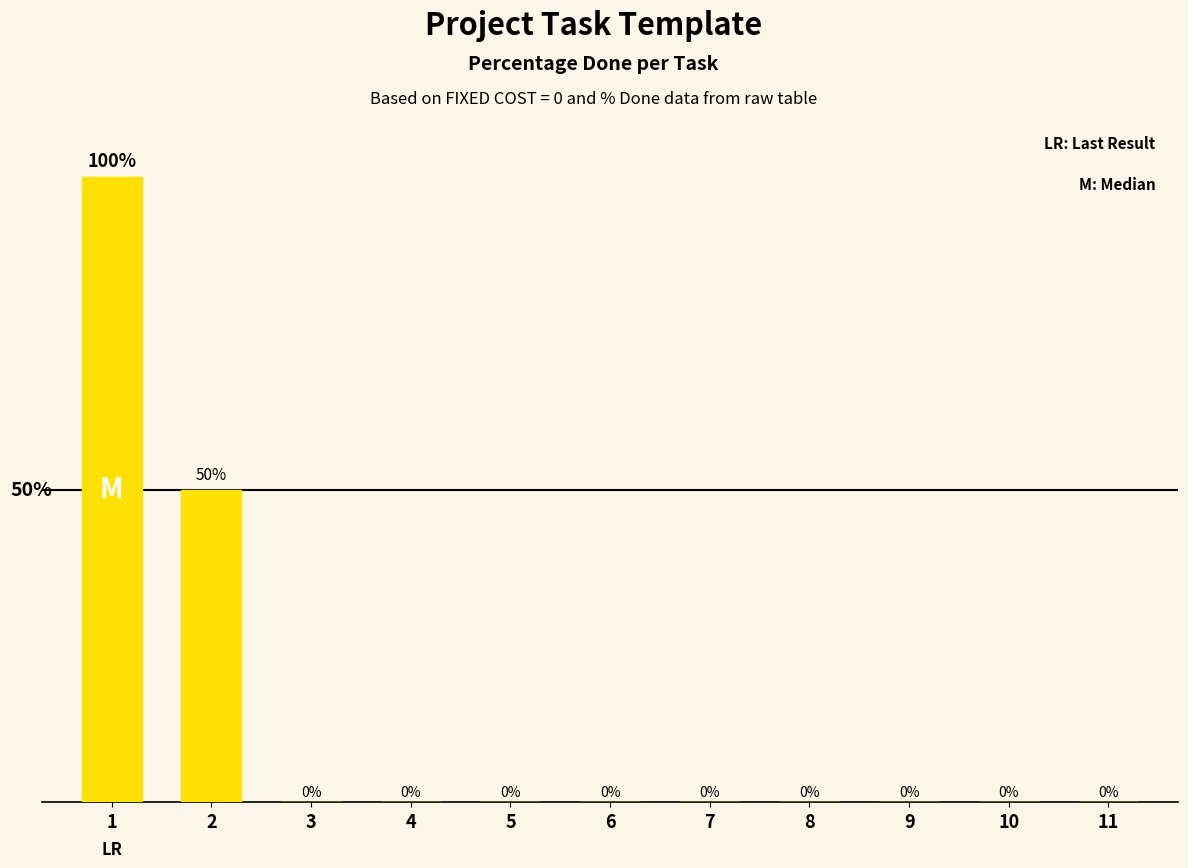

Are the bars horizontal?

No